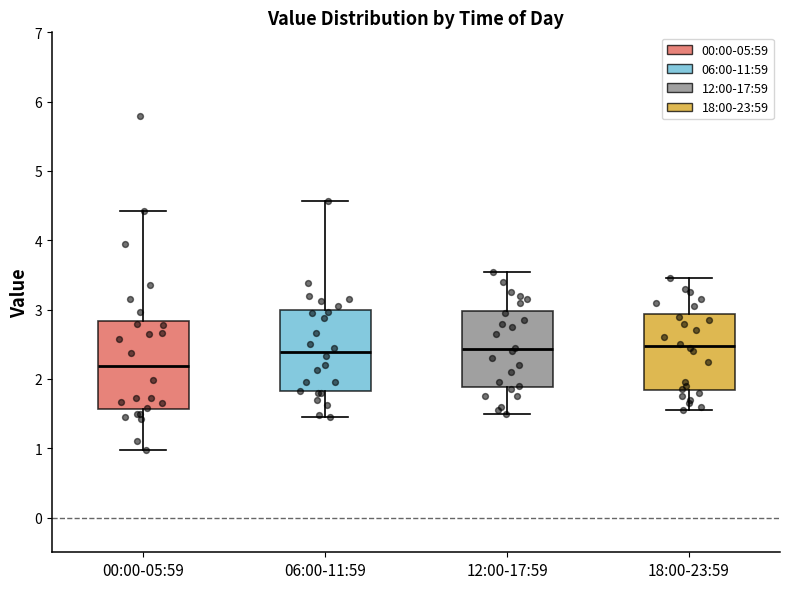

Reading left to right, transcribe this box plot: for each box, give where its median line is, the range the box spans, and where its two whiskers end, as read against the y-axis. The values are not printed on the chart, so give them approximately, as read against the axis.

00:00-05:59: median 2.2, box 1.6 to 2.8, whiskers 1.0 to 4.4
06:00-11:59: median 2.4, box 1.8 to 3.0, whiskers 1.5 to 4.6
12:00-17:59: median 2.4, box 1.9 to 3.0, whiskers 1.5 to 3.6
18:00-23:59: median 2.5, box 1.8 to 2.9, whiskers 1.6 to 3.5